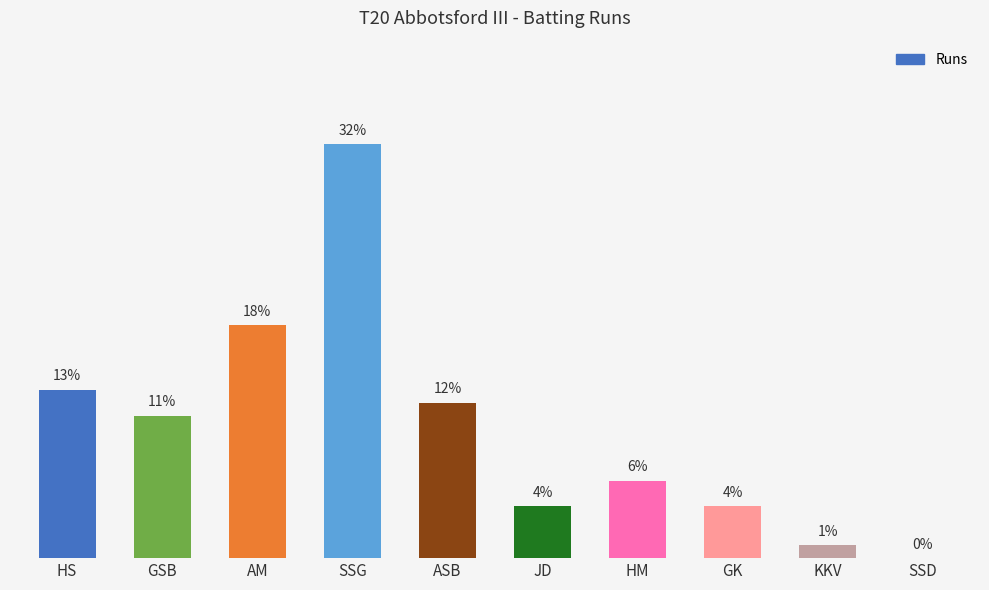

Which label corresponds to the largest value in the chart?

SSG